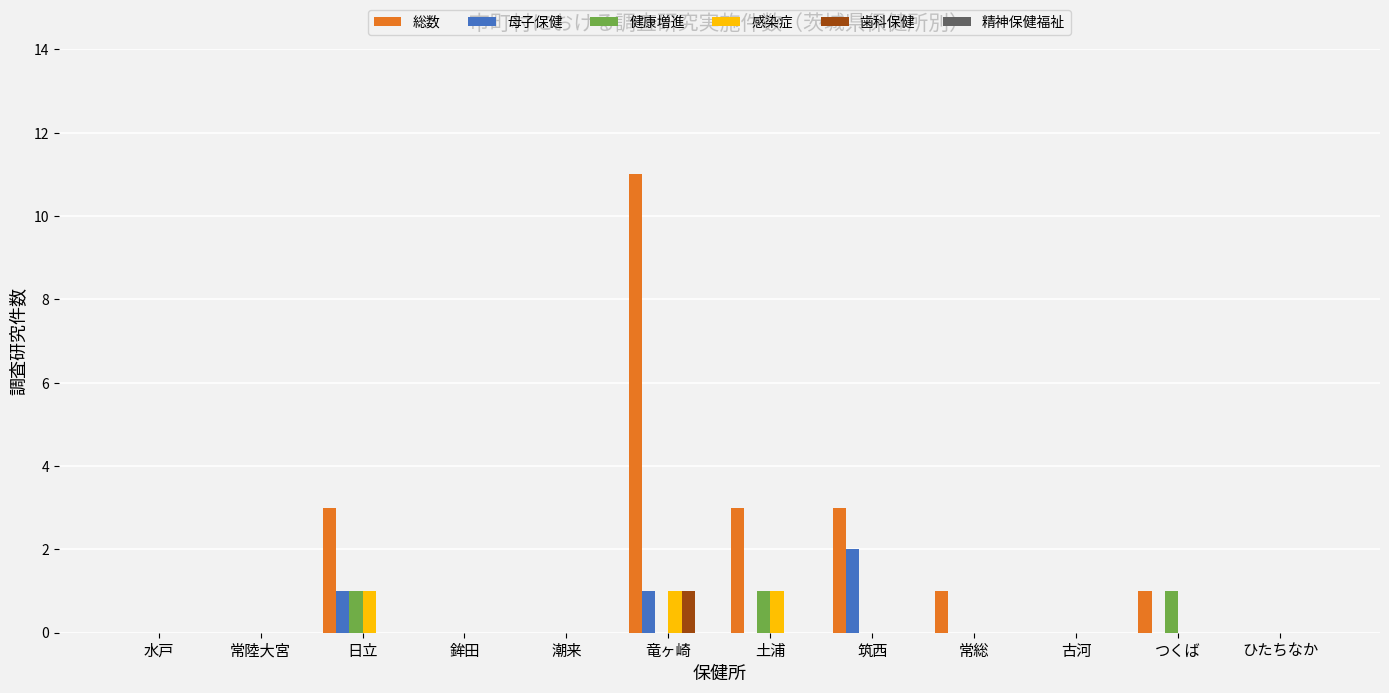

What is the sum of the 総数 values at 常総 and 土浦?

4